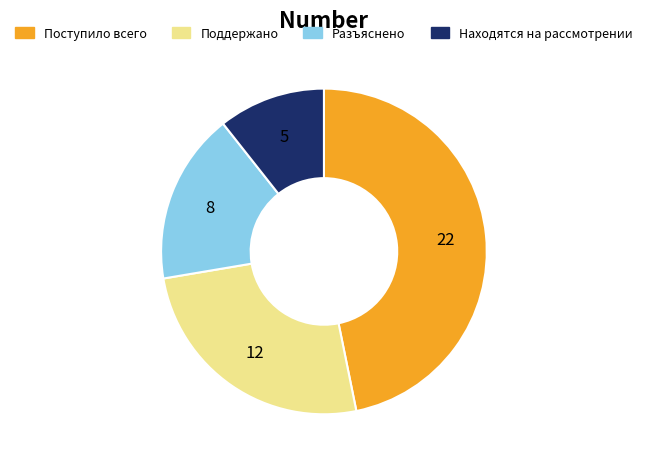

What is the smallest slice in the pie chart?

Находятся на рассмотрении